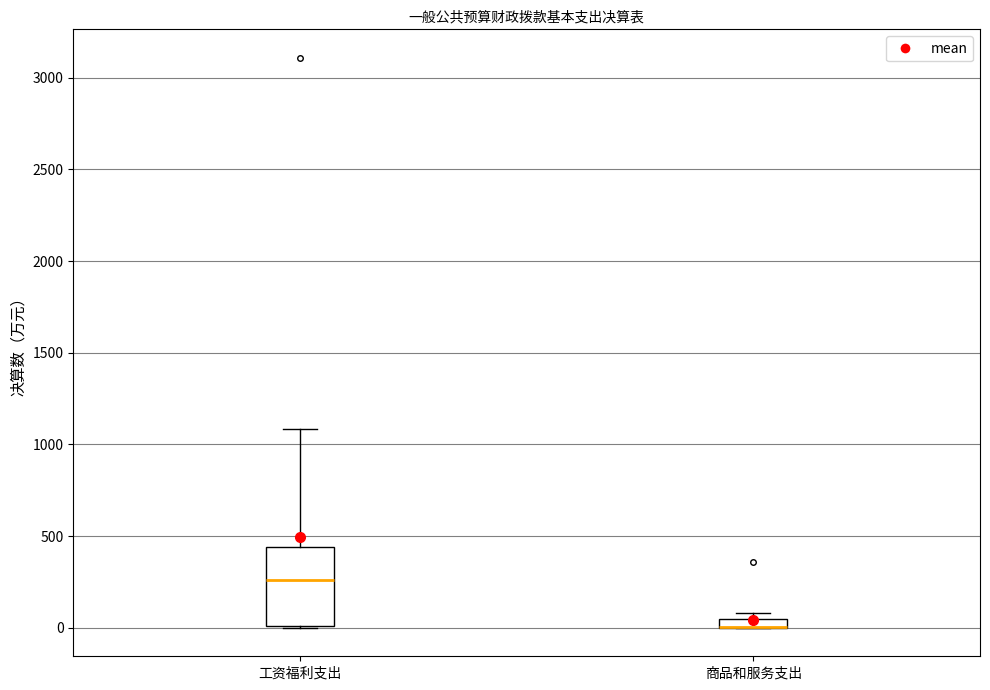

Comparing the boxes themselves (not the whiskers), which one is the tallest?

工资福利支出